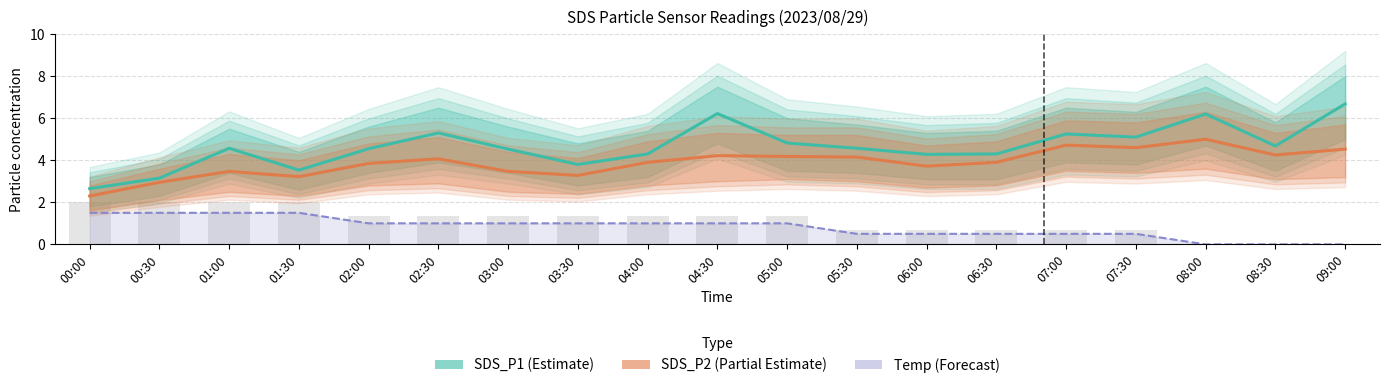

What is the label of the 16th bar from the left?

07:30